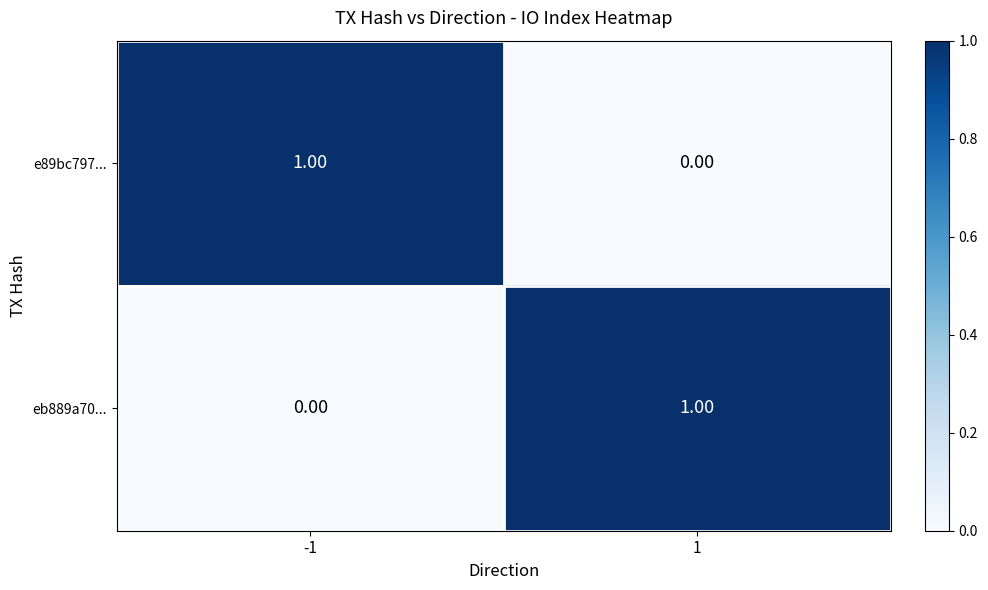

At -1, list the series in order from smallest to largest.

eb889a70..., e89bc797...